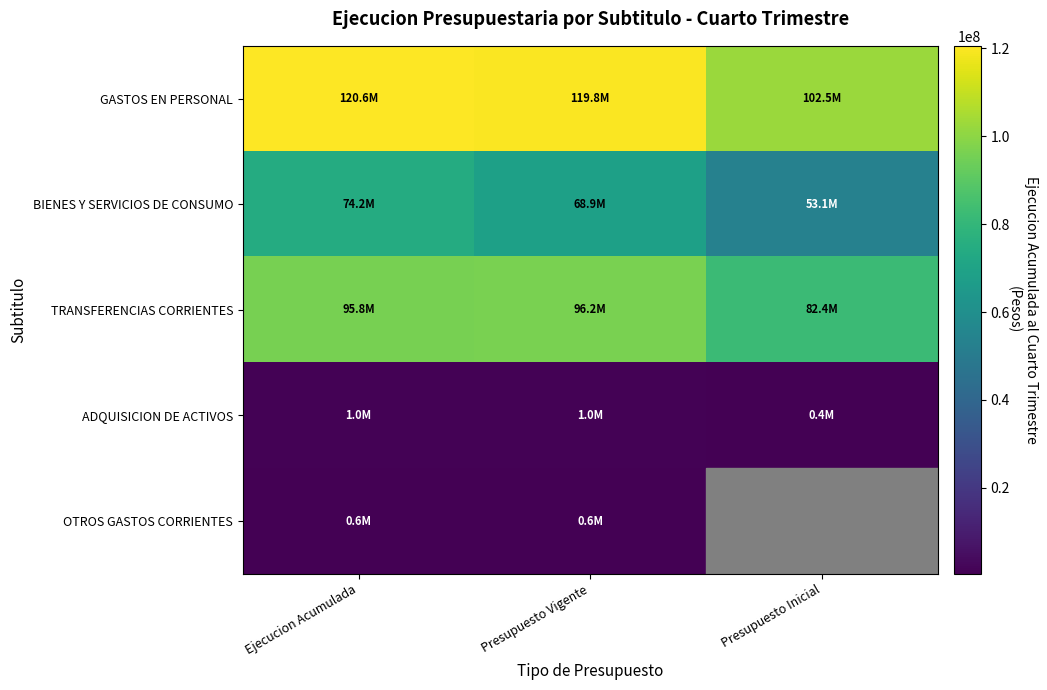

What is the spread (max minus min) of values at Ejecucion Acumulada?

120021584.0